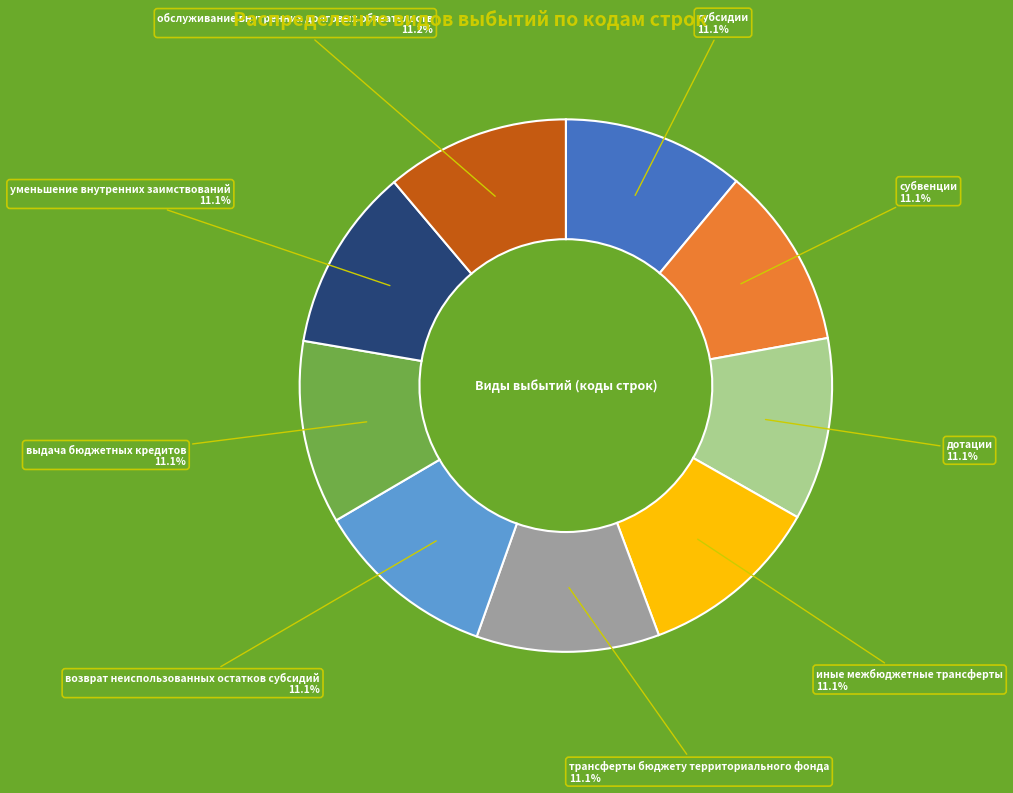

Is there any slice that represents more than half of the pie?

No